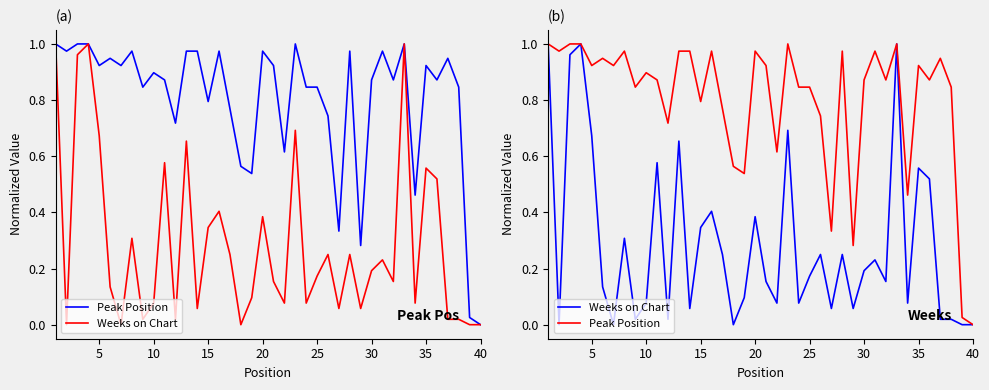

List the series in order of their overall mean, highest first.

Peak Position, Weeks on Chart